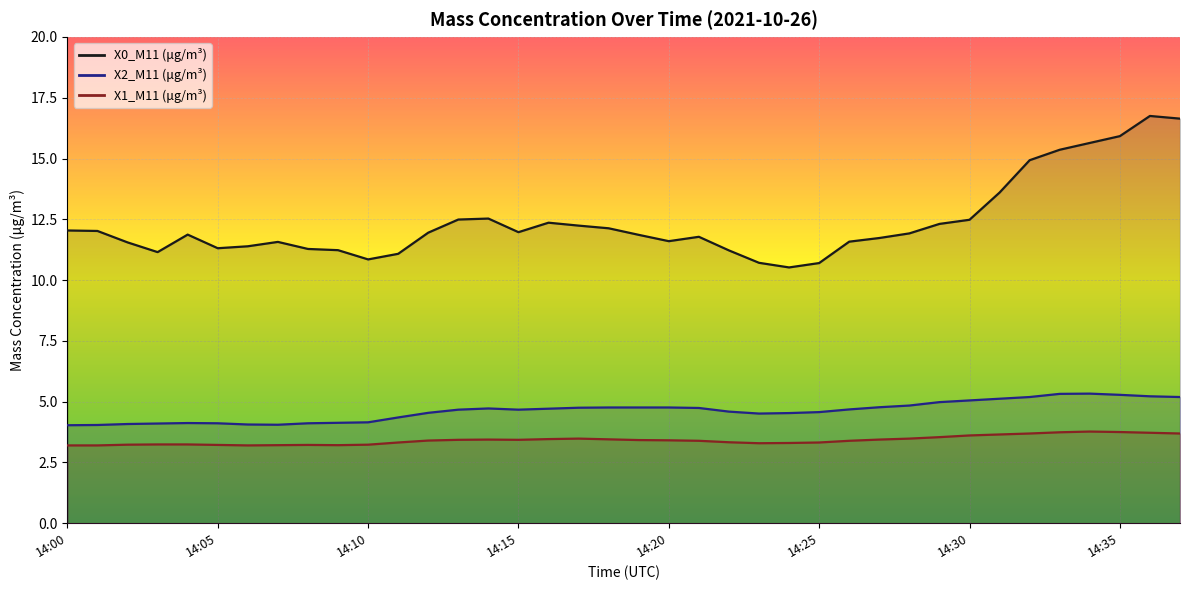

How many interior local peaks does the X1_M11 (μg/m³) series have?

4